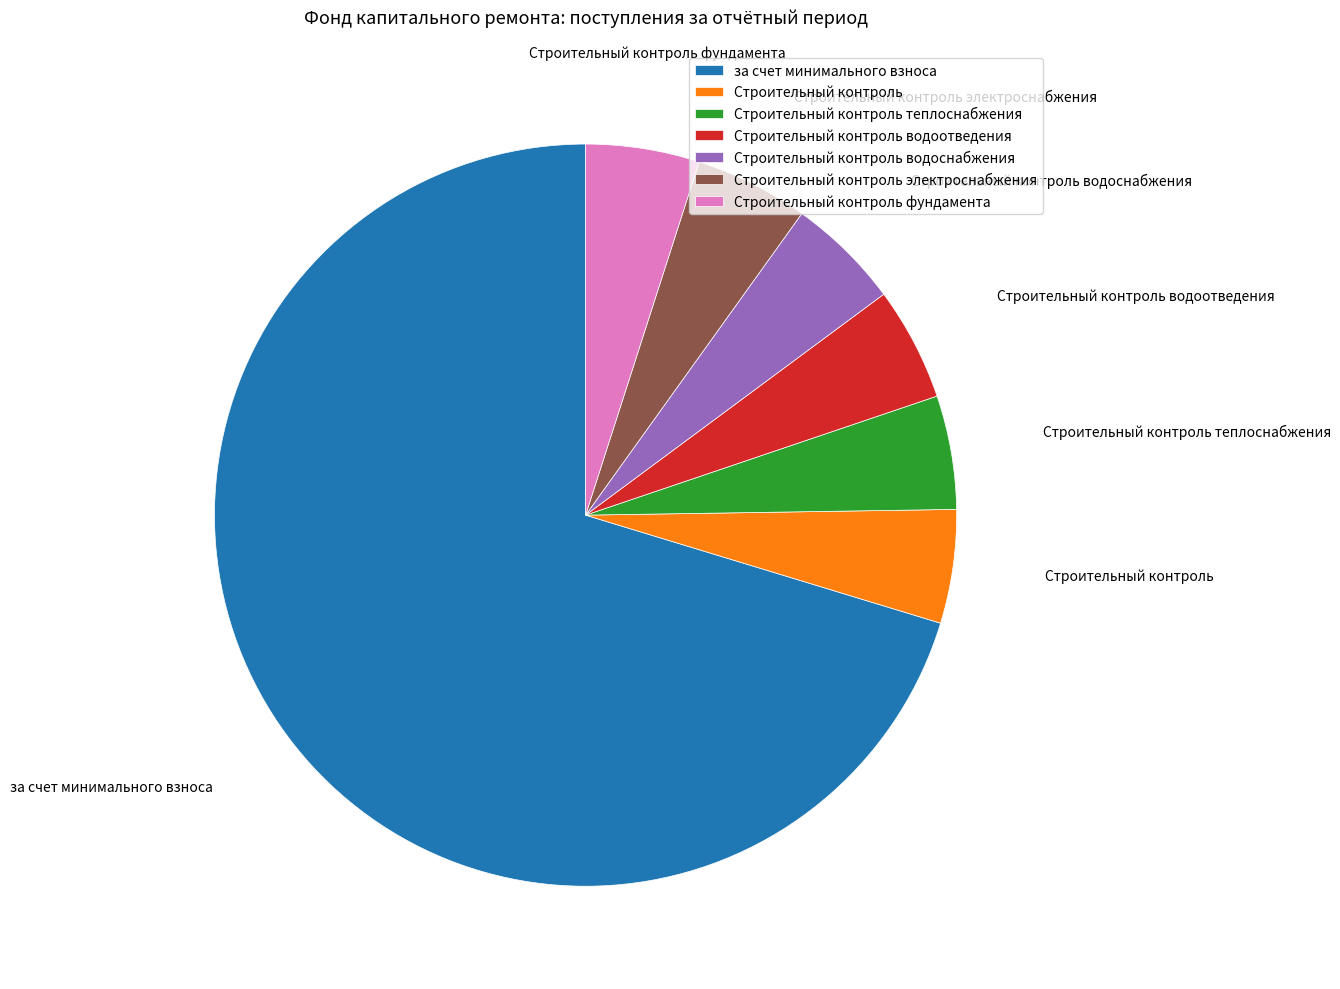

Is the sum of Строительный контроль теплоснабжения and Строительный контроль водоснабжения greater than half?

No